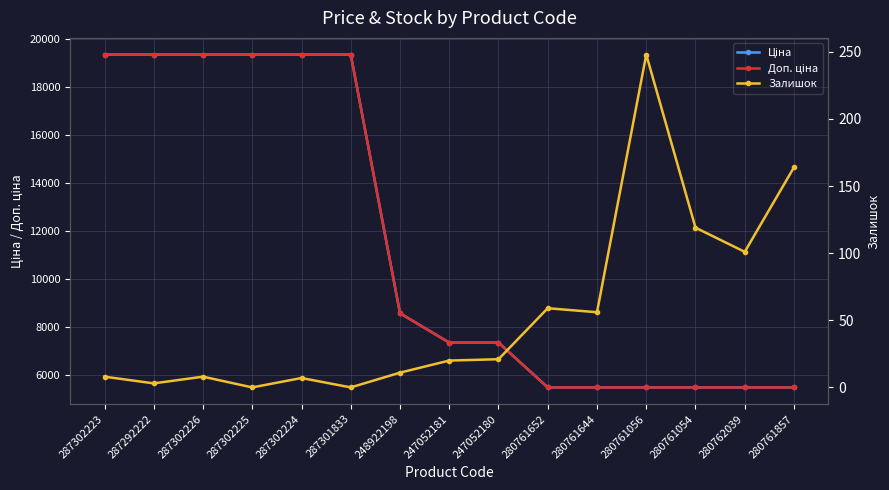

What is the label of the 2nd point from the left?

287292222